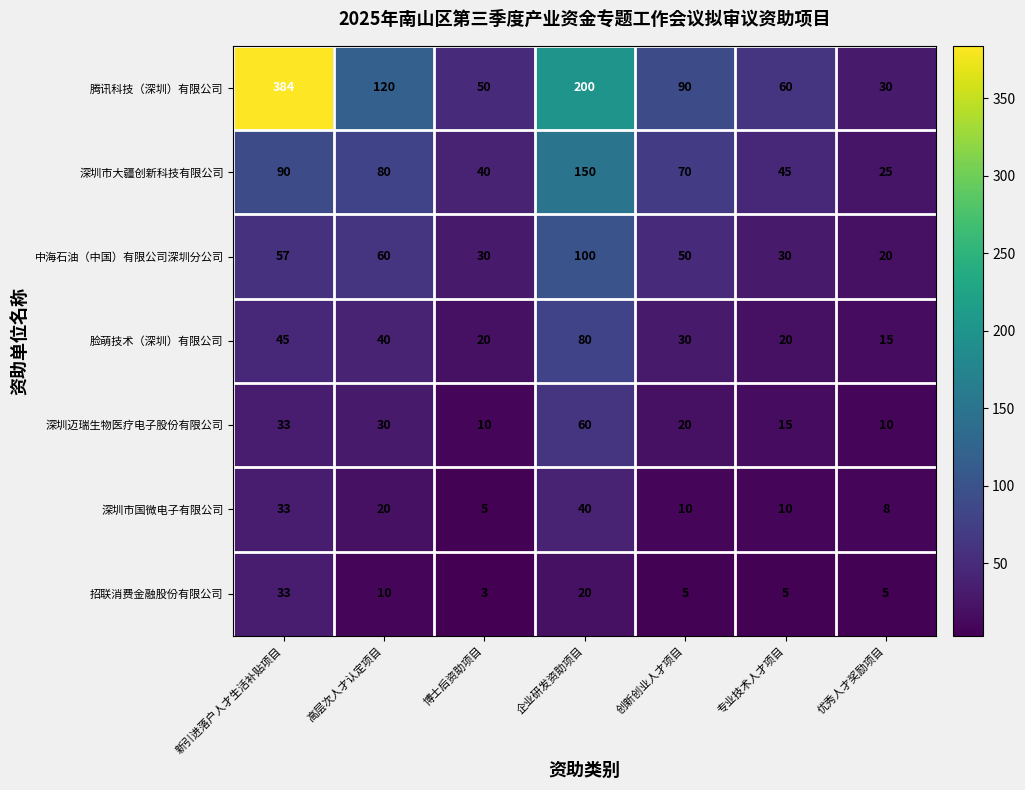

What is the sum of the 深圳市国微电子有限公司 values at 优秀人才奖励项目 and 新引进落户人才生活补贴项目?

41